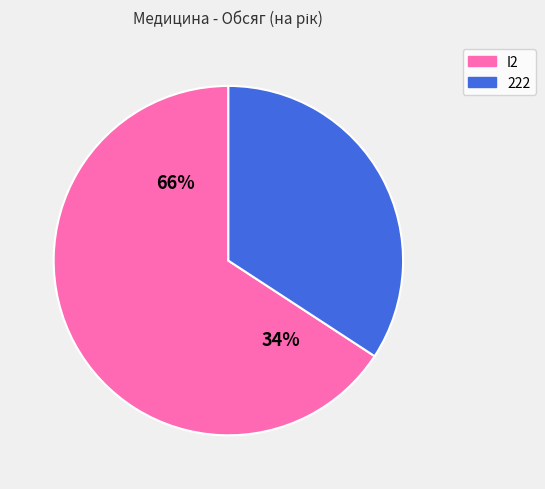

To the nearest percent, what is the difference between the I2 and 222 slice percentages?

32%